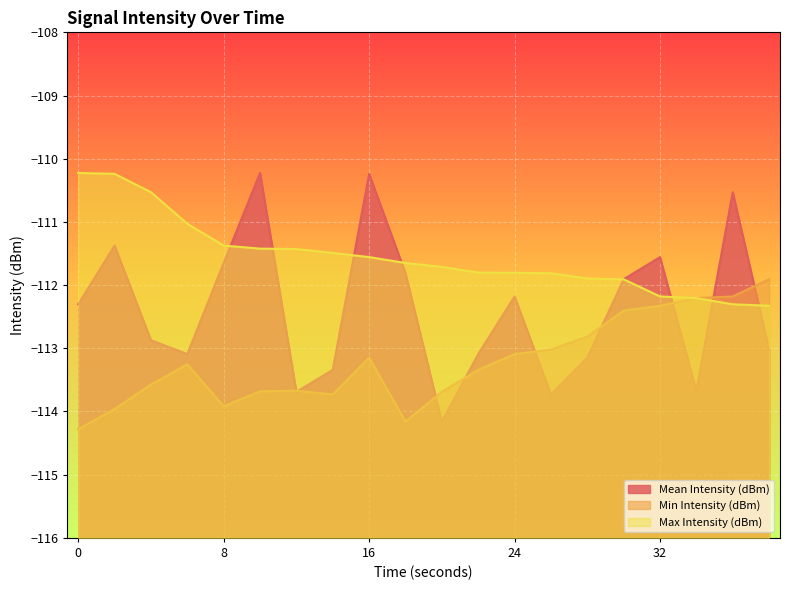

At which category is the sum across all series the highest?

16